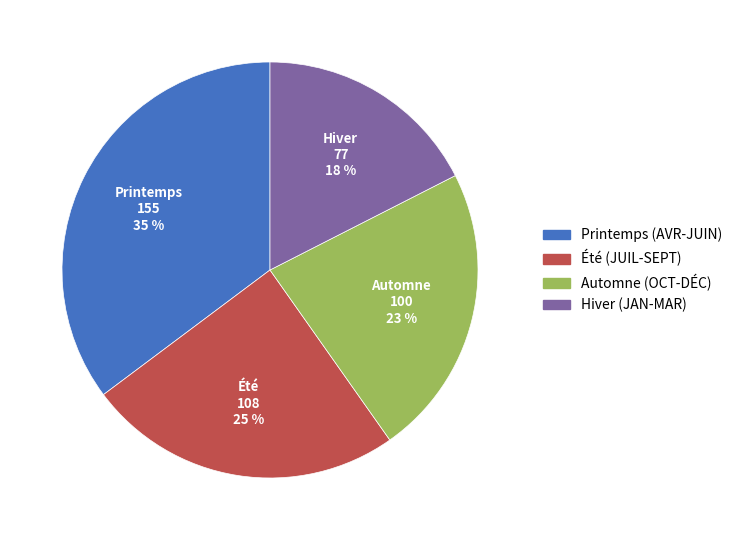

To the nearest percent, what is the average slice percentage?

25%